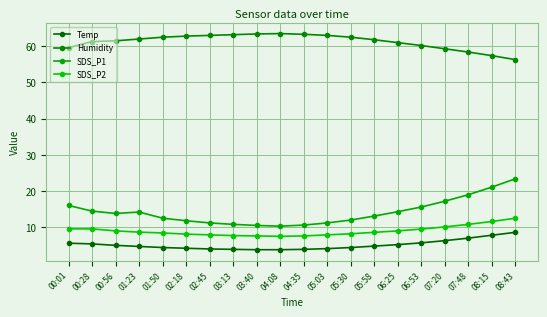

The SDS_P2 series shows 9.0 at 06:25. True or false?

True